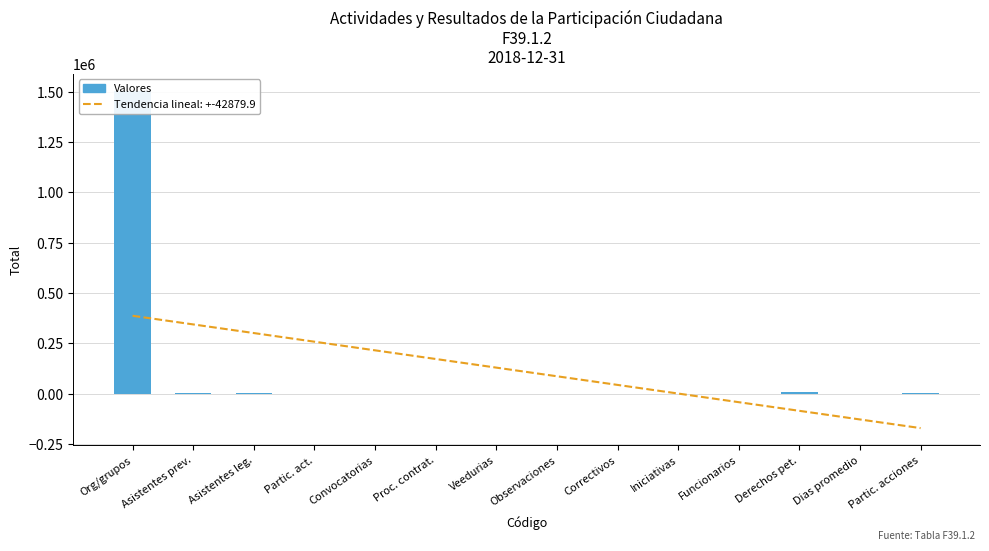

What is the difference between the maximum and minimum values?

1503808